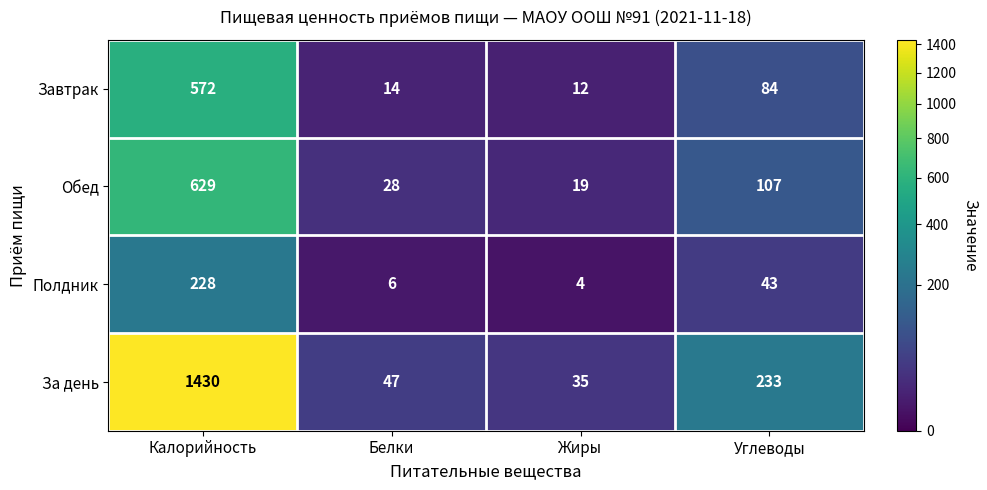

At how many categories does at least one series exceed 215?

2